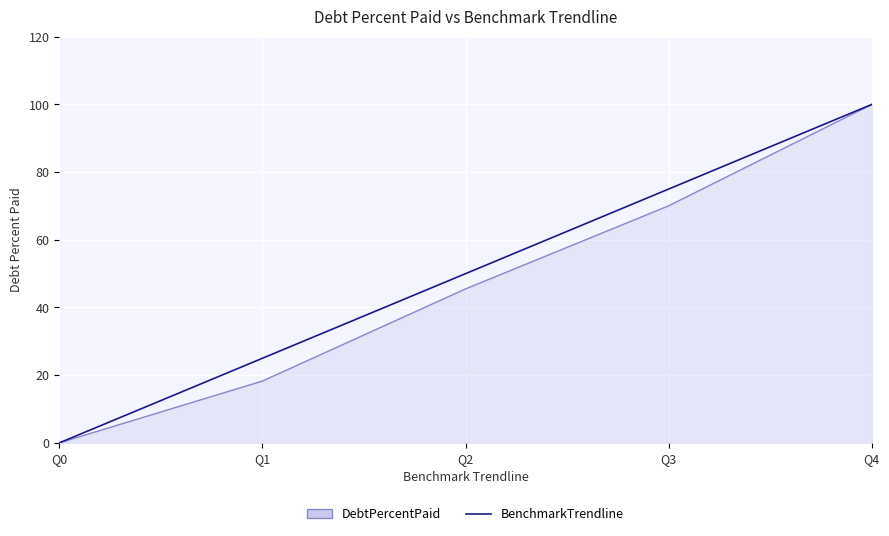

The value of DebtPercentPaid at Q3 is 110.7. True or false?

False